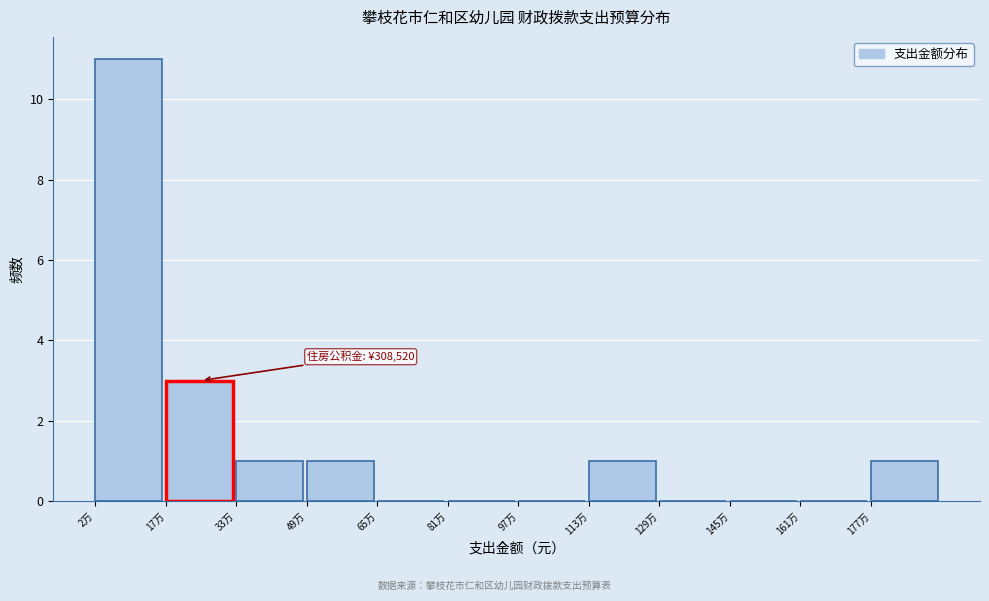

Reading left to right, transcribe all the data shown in this chart.

2万=11	17万=3	33万=1	49万=1	65万=0	81万=0	97万=0	113万=1	129万=0	145万=0	161万=0	177万=1